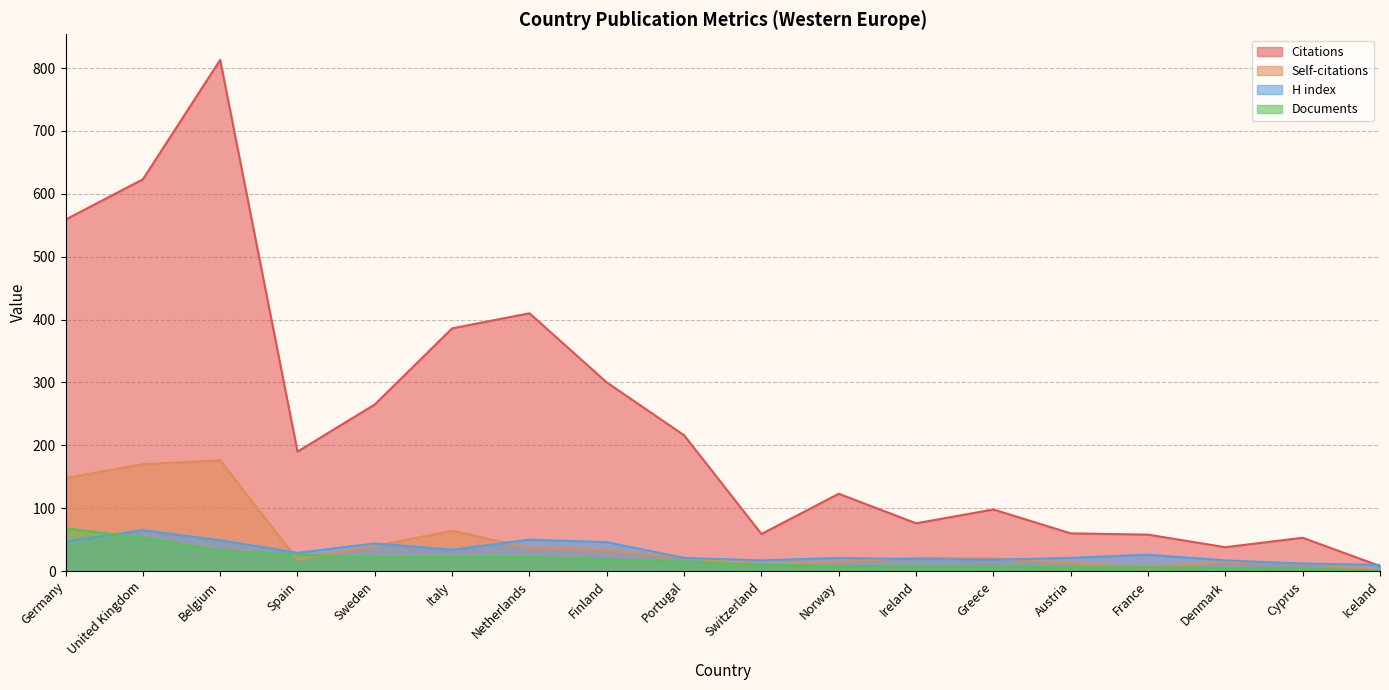

Which series changed the most between Ireland and Cyprus?

Citations